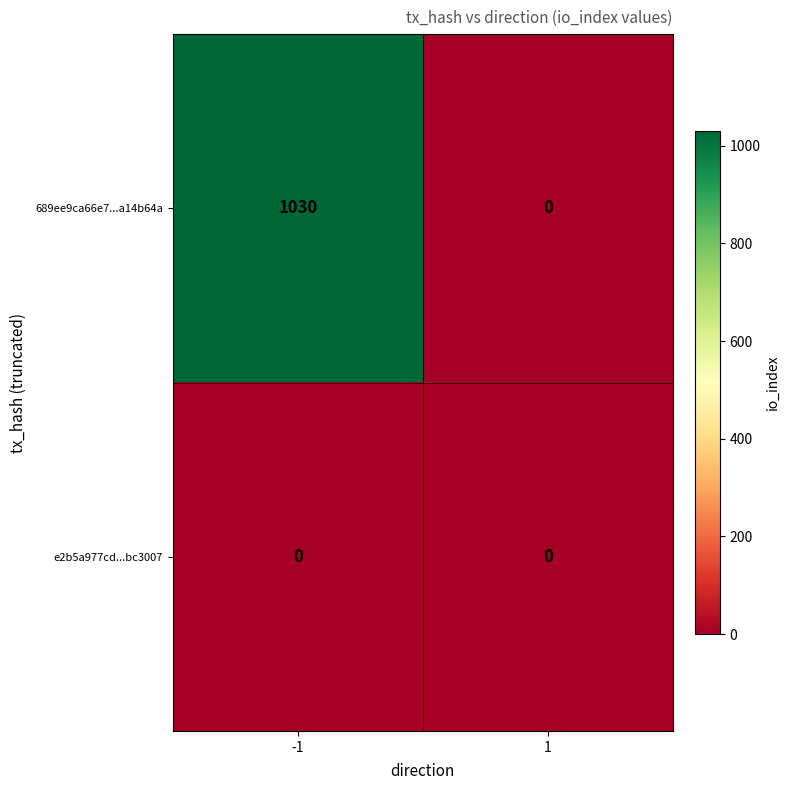

The 689ee9ca66e7...a14b64a series shows 1030 at -1. True or false?

True